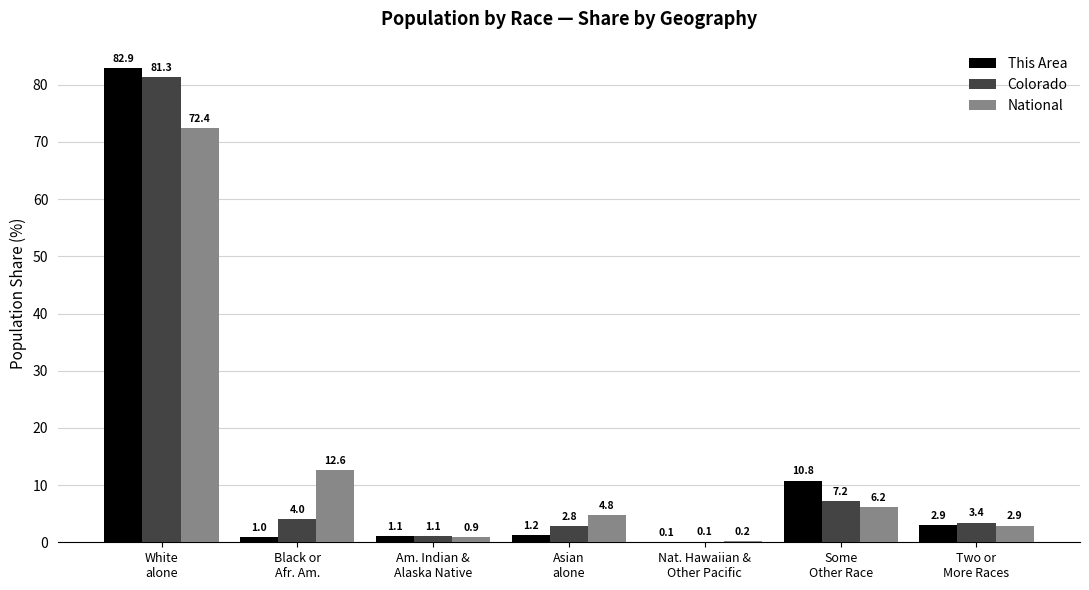

How many categories are shown in the chart?

7